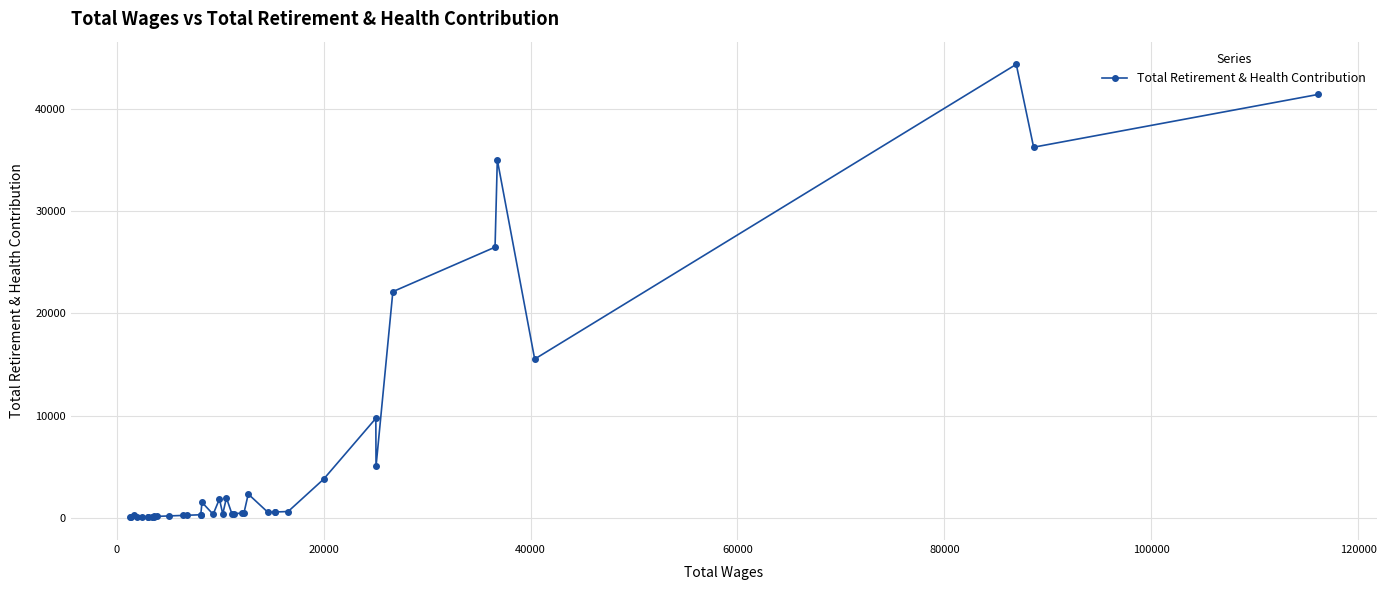

How many interior local peaks (higher than both neighbors) does the data have?

8